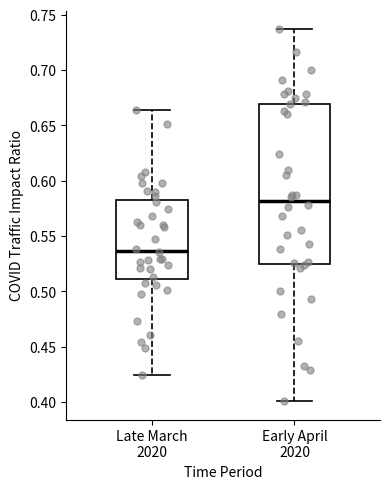

Reading left to right, read every box against the y-axis: the position of its median line, the range the box covers, and the ends of its whiskers. The values are not printed on the chart, so give them approximately, as read against the axis.

Late March 2020: median 0.535, box 0.510 to 0.580, whiskers 0.425 to 0.665
Early April 2020: median 0.580, box 0.525 to 0.670, whiskers 0.400 to 0.735